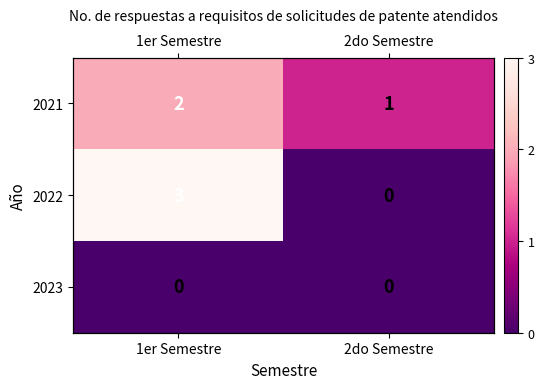

What is the difference between the highest and lowest values at 2do Semestre?

1